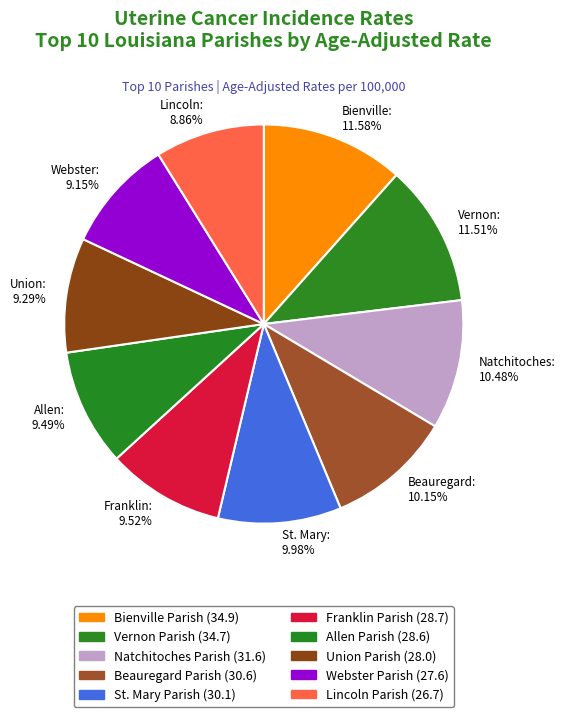

Is there any slice that represents more than half of the pie?

No